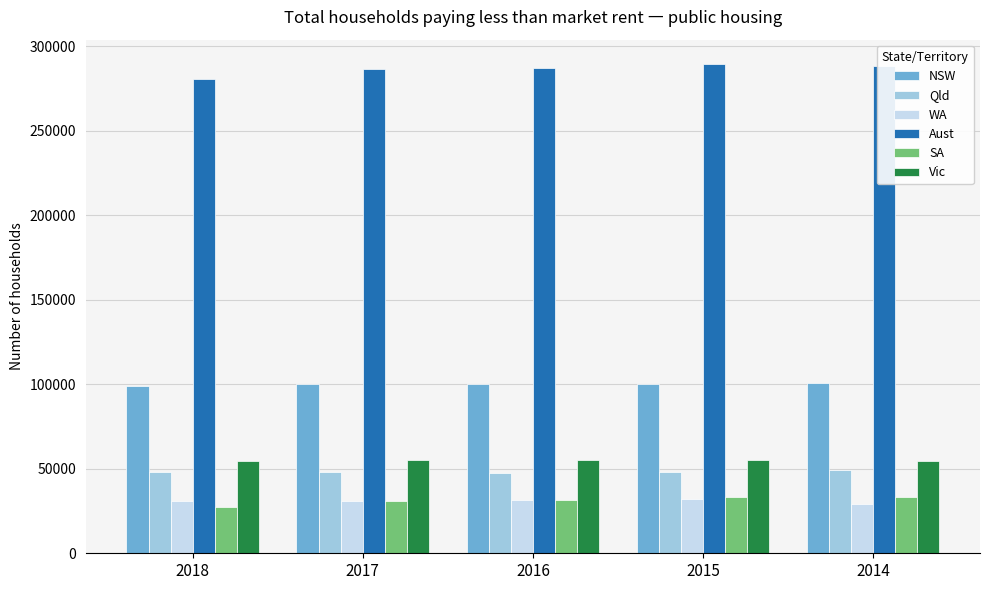

Is the value of Qld at 2018 greater than the value of Aust at 2016?

No